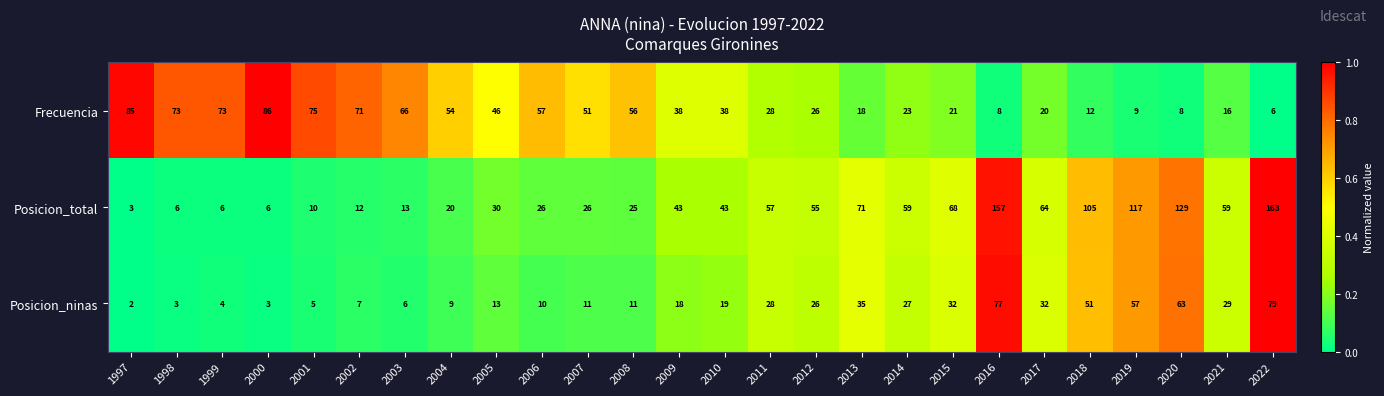

What is the sum of all Posicion_total values?

1373